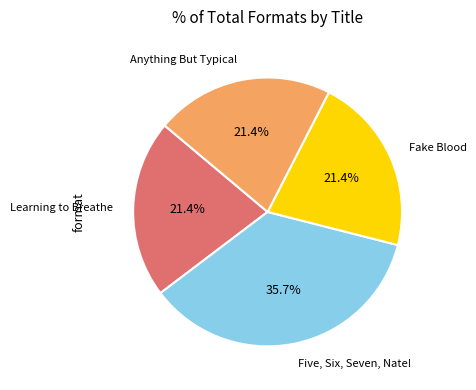

Does any single category account for the majority?

No